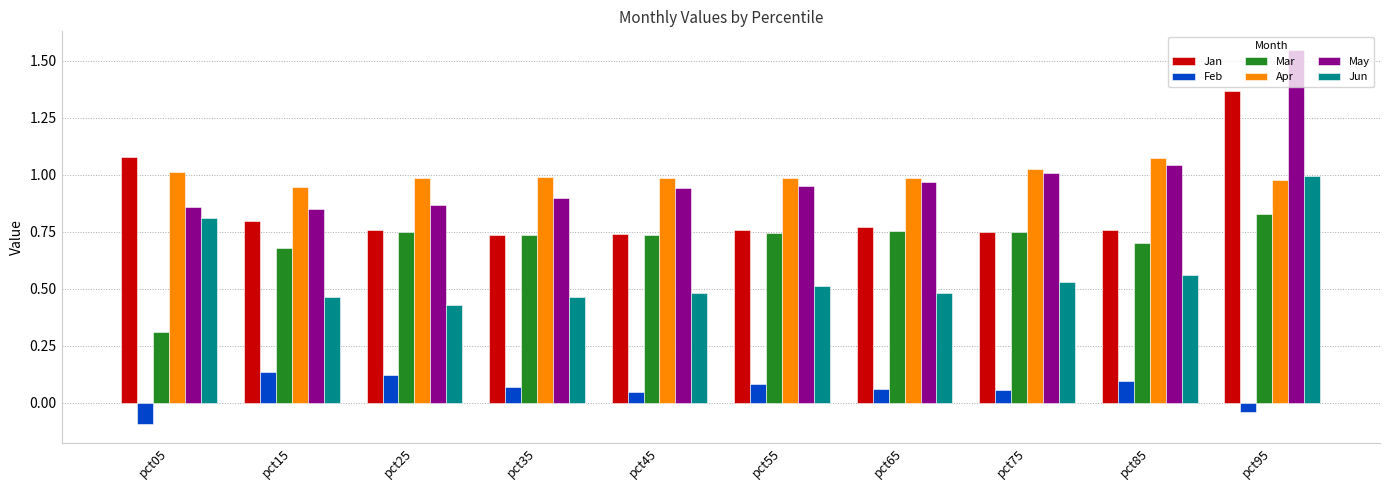

Are the bars grouped side by side (vs. stacked)?

Yes